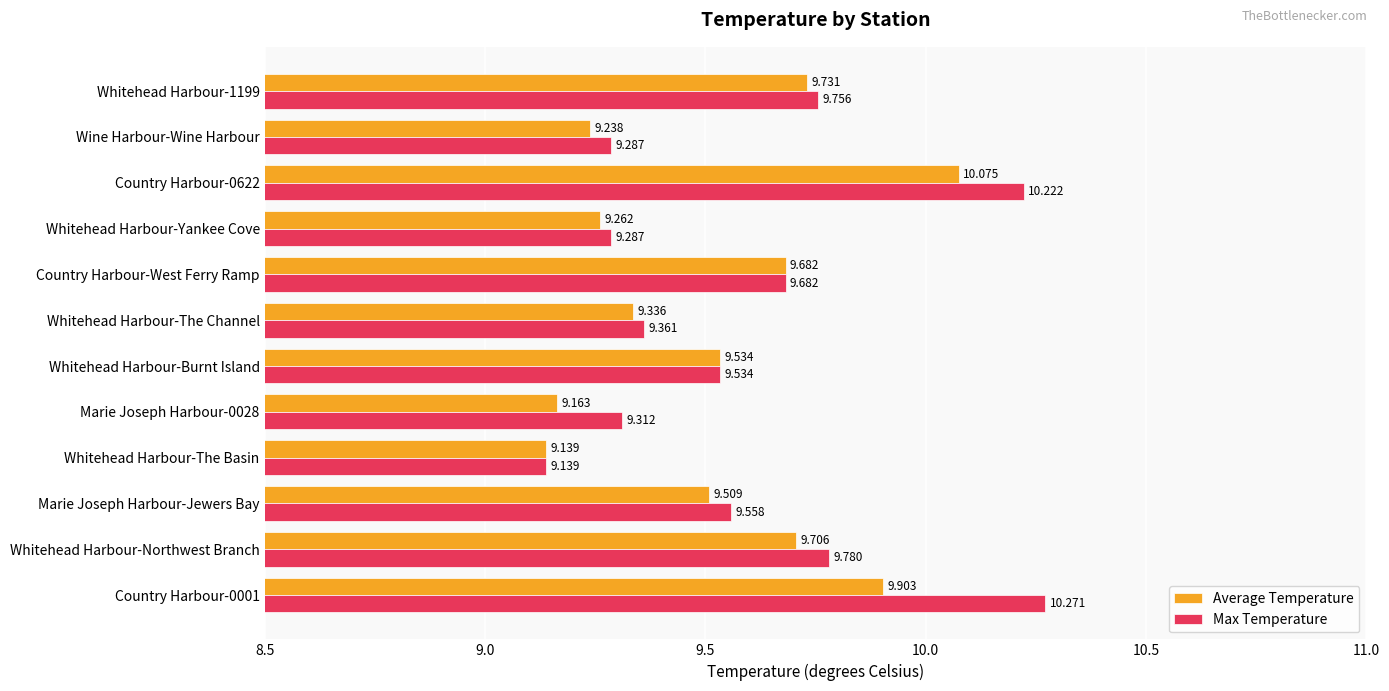

At how many categories does at least one series exceed 9?

12